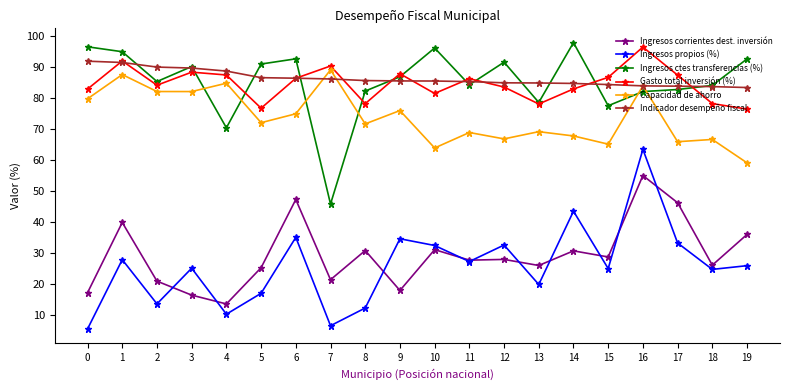

The value of Capacidad de ahorro at 2 is 46.5. True or false?

False